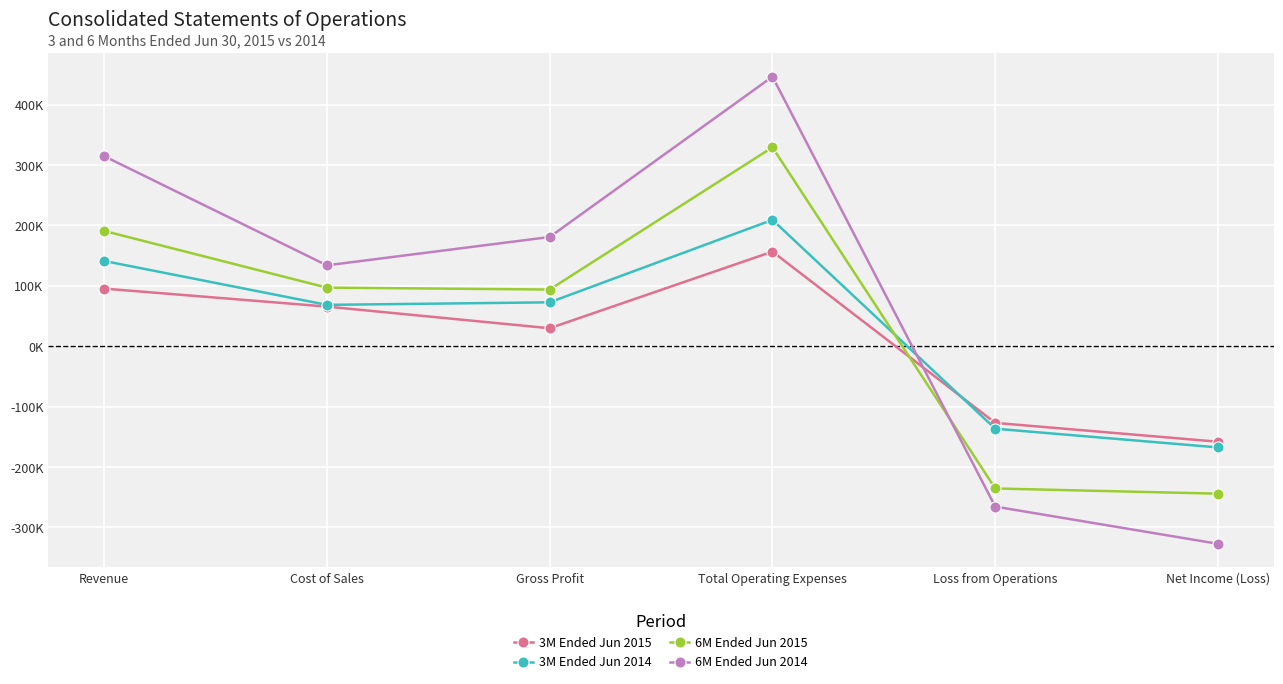

Where is the first local maximum for 6M Ended Jun 2015?

Total Operating Expenses